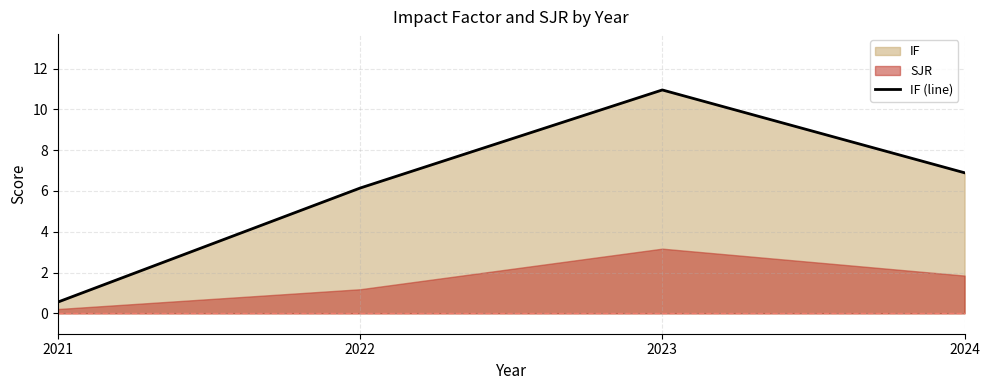

Where does the data first go above 6?

2022